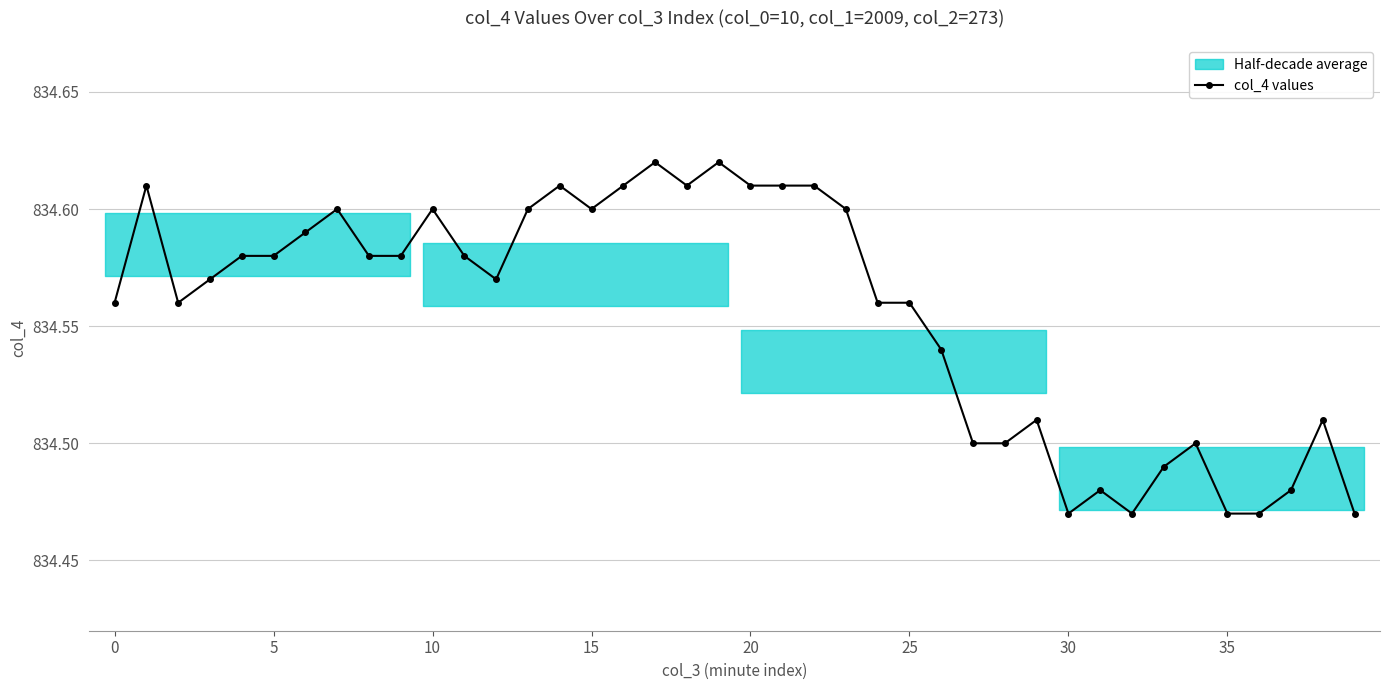

Count the col_4 values values in the range 834 to 835.

40